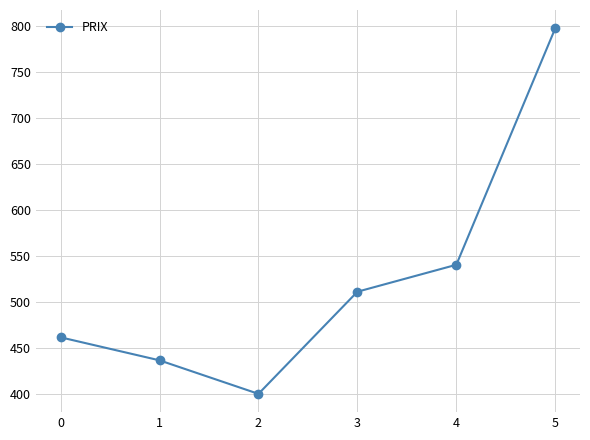

What is the sum of the values at 2 and 3?

911.6